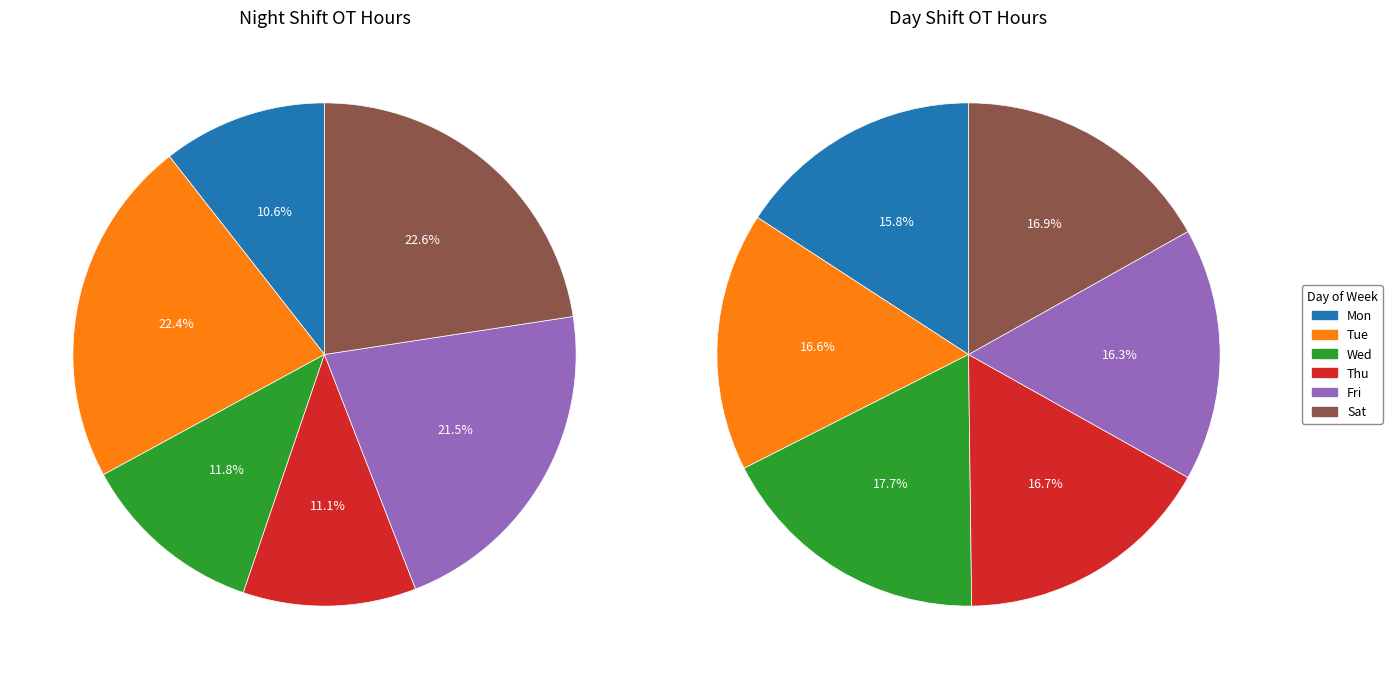

What percentage is the Sat slice, to the nearest percent?

23%